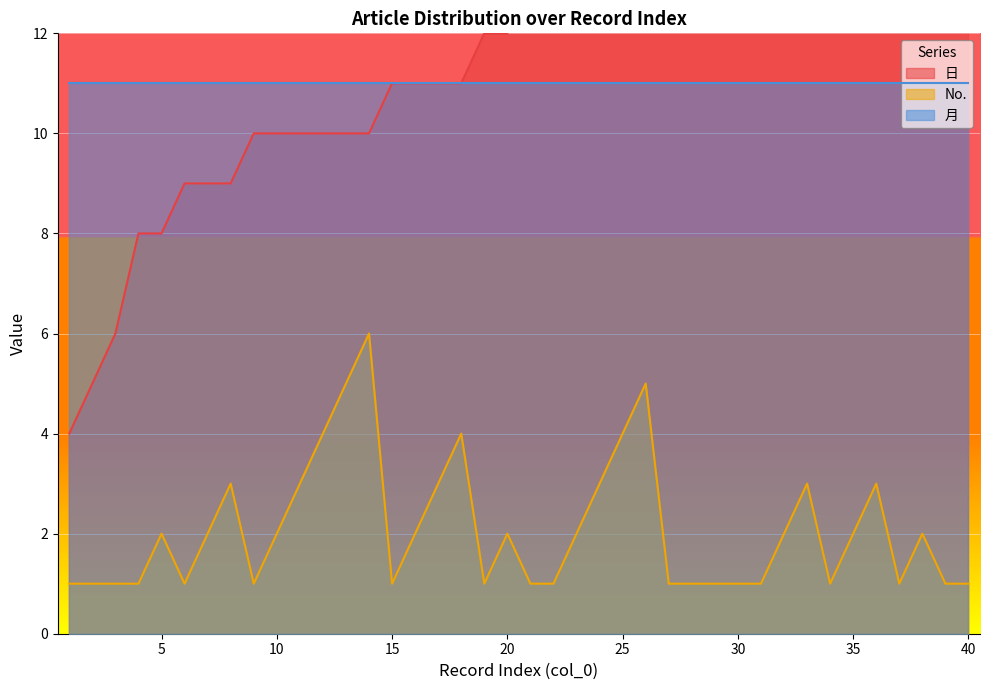

What is the difference between the second highest and minimum values in the No. series?

4